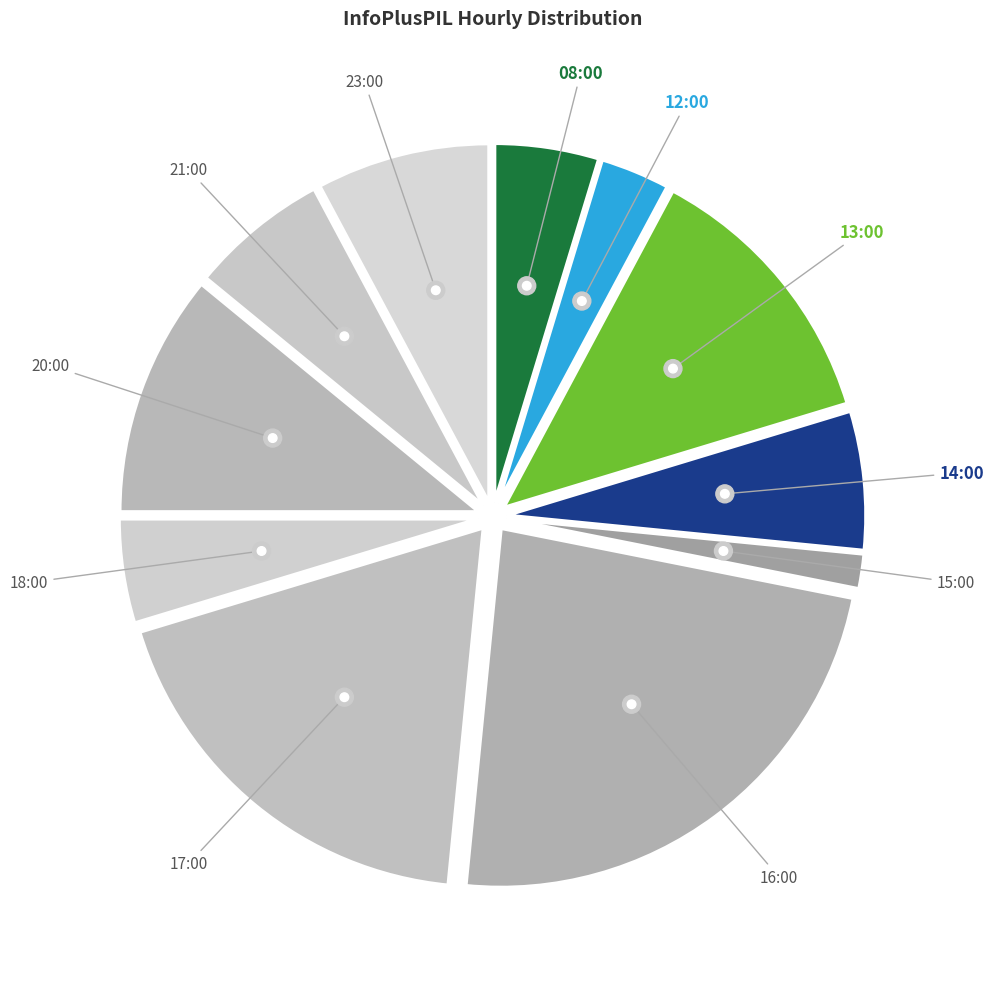

What is the total percentage of 08:00 and 13:00?

17.2%